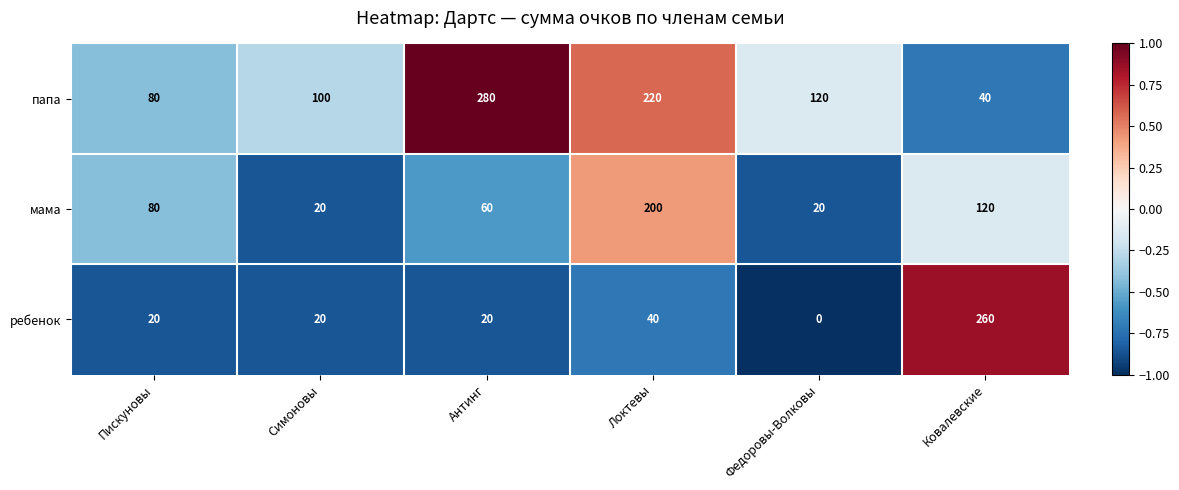

Where does the папа series first go above 120?

Антинг